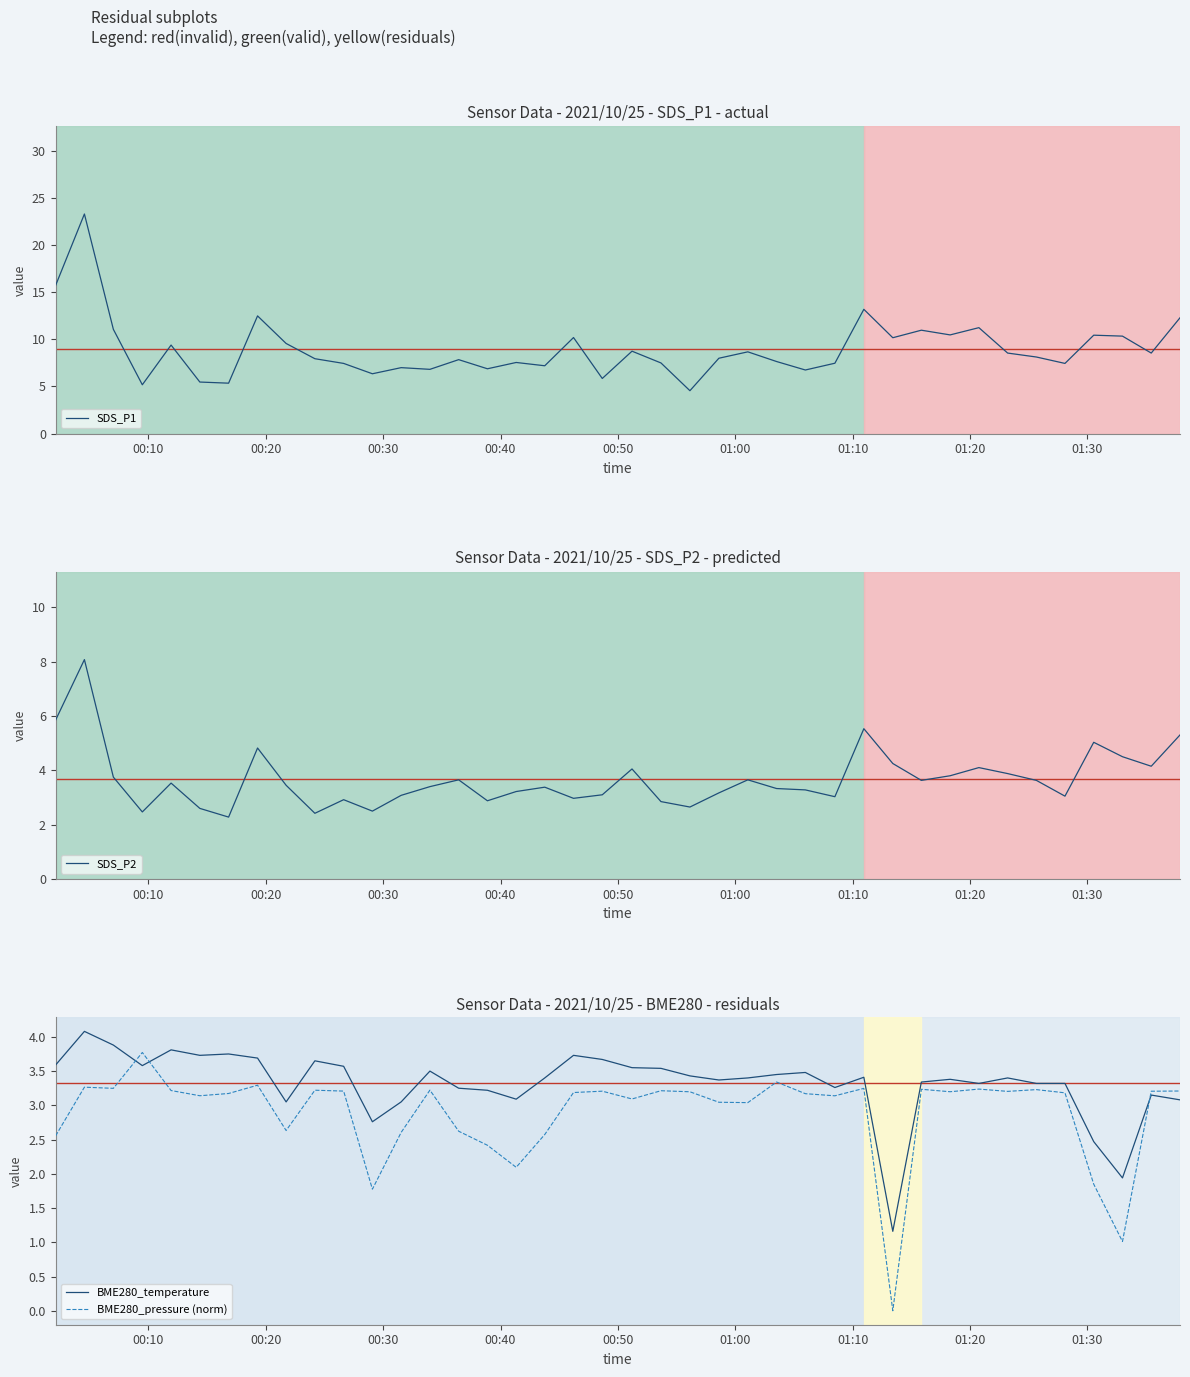

What is the highest value of the SDS_P1 series?

23.3